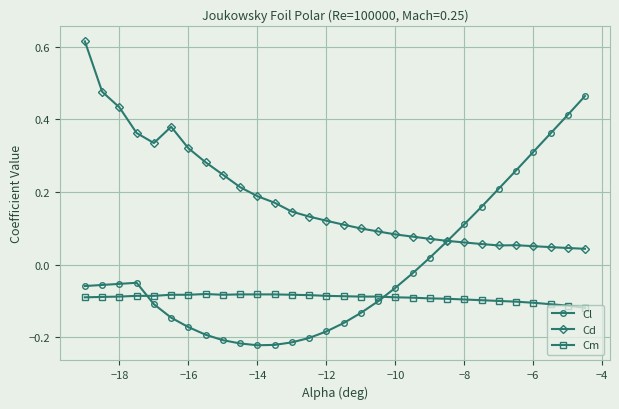

List the series in order of their overall mean, lowest first.

Cm, Cl, Cd